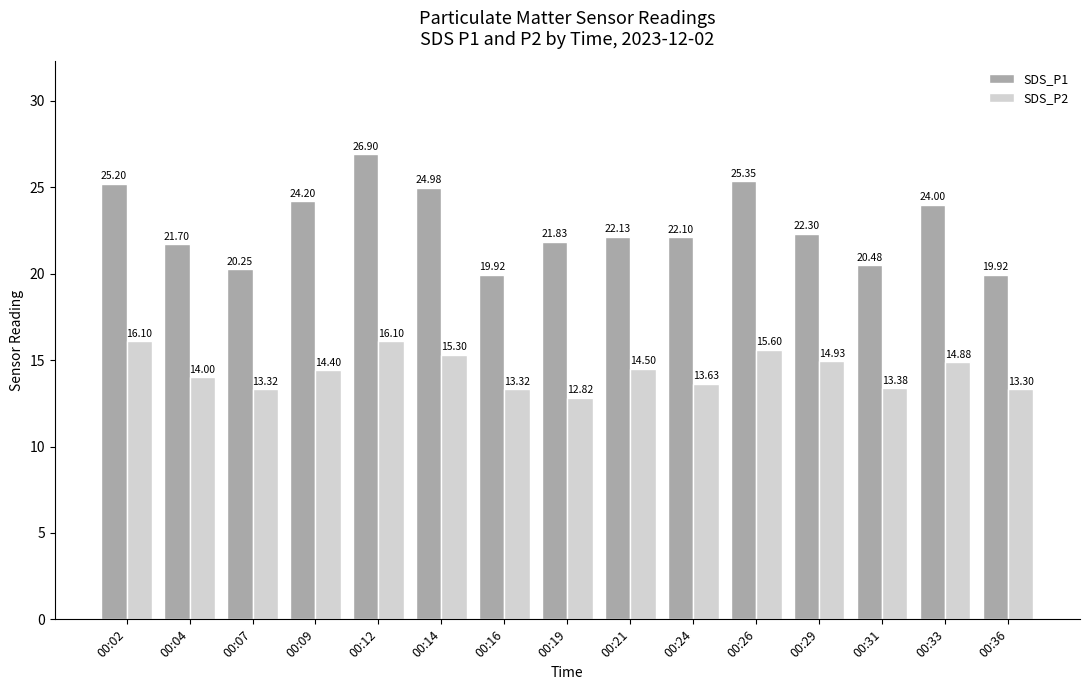

At which category is the sum across all series the highest?

00:12